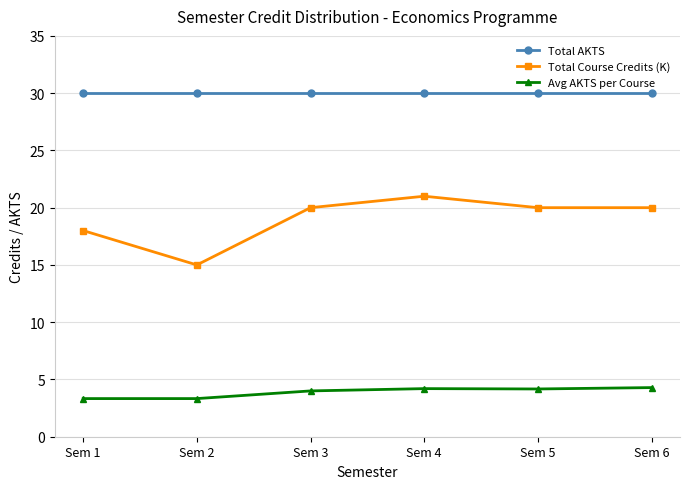

What is the approximate value of Total Course Credits (K) at Sem 4?

21.0